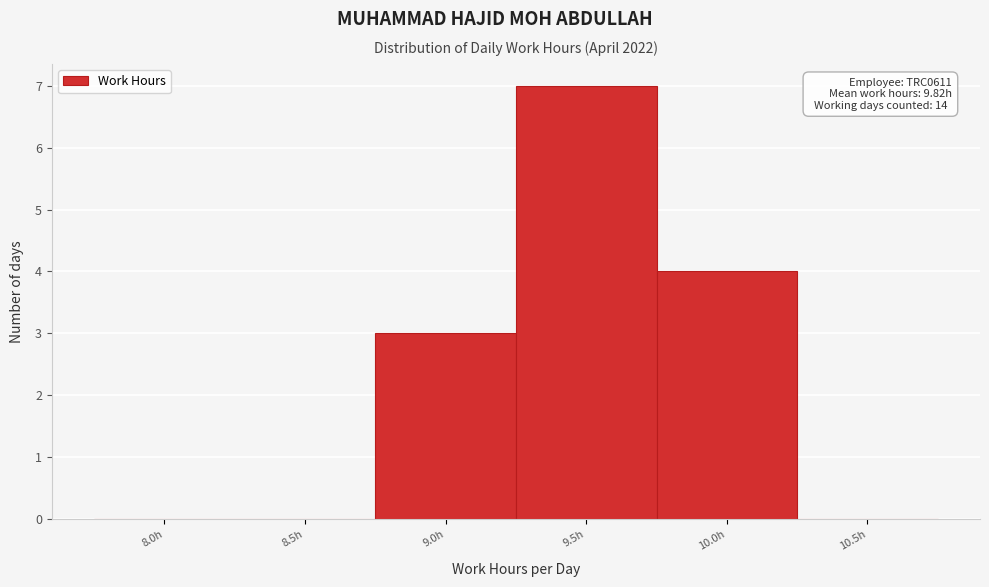

Reading right to left, transcribe all the data shown in this chart.

10.5h=0	10.0h=4	9.5h=7	9.0h=3	8.5h=0	8.0h=0